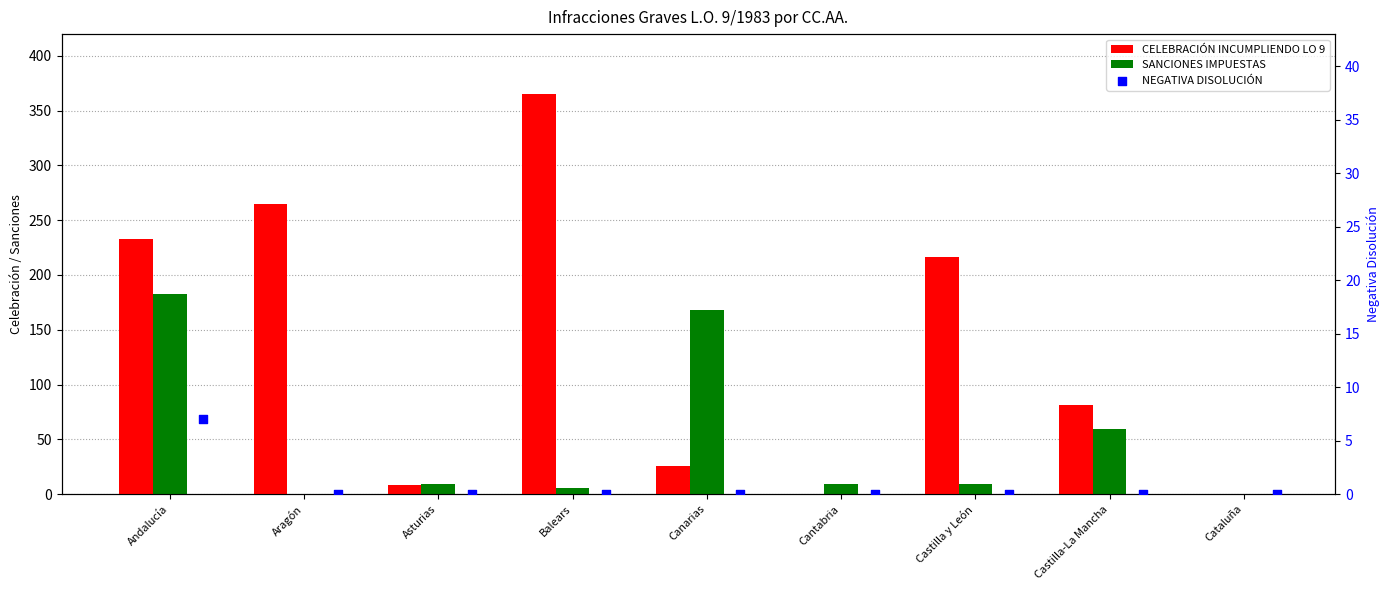

Which series reaches the maximum Y coordinate?

CELEBRACIÓN INCUMPLIENDO LO 9